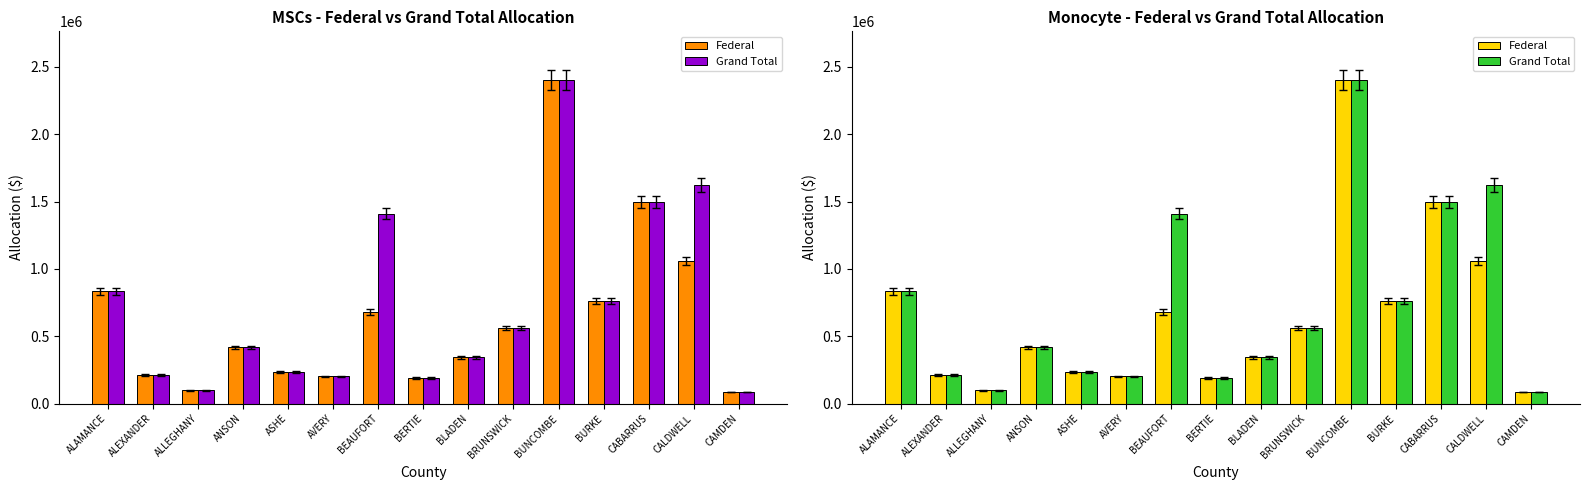

The Federal series shows 679653 at BEAUFORT. True or false?

True